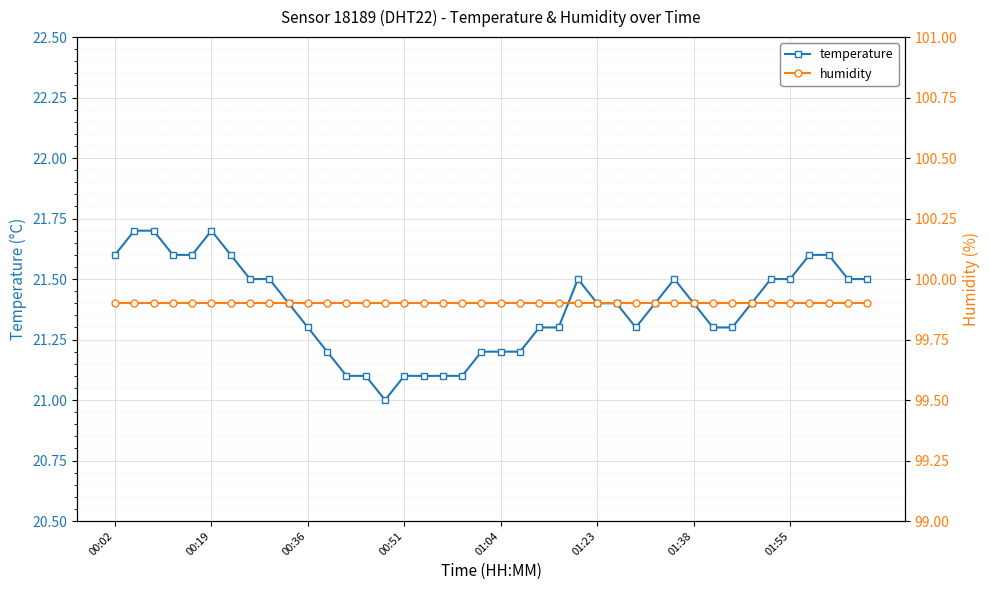

What is the minimum value for temperature?

21.0